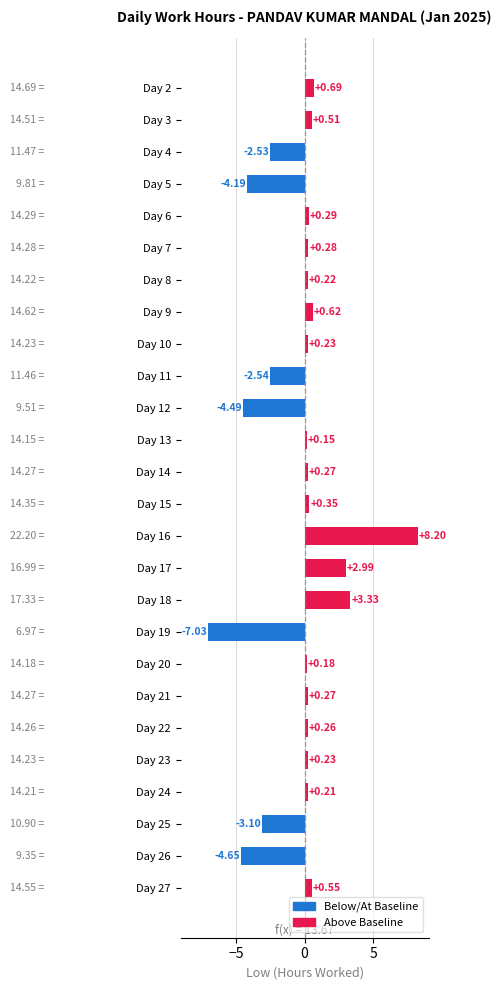

How many distinct data groups are displayed?

1